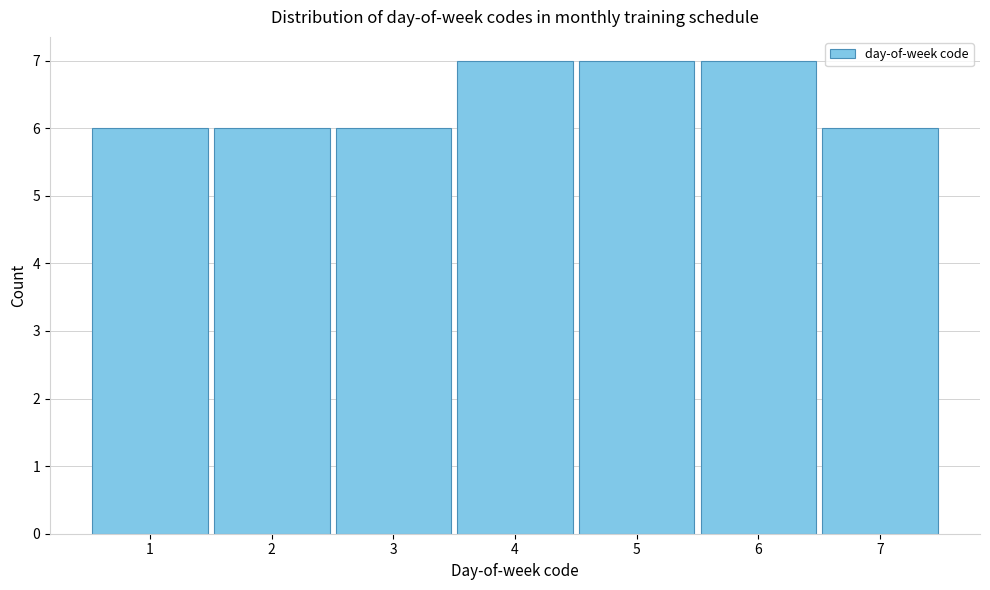

How tall is the bar that spans 1.5 to 2.5 on the x-axis? The values are not printed on the chart, so give them approximately, as read against the axis.

6